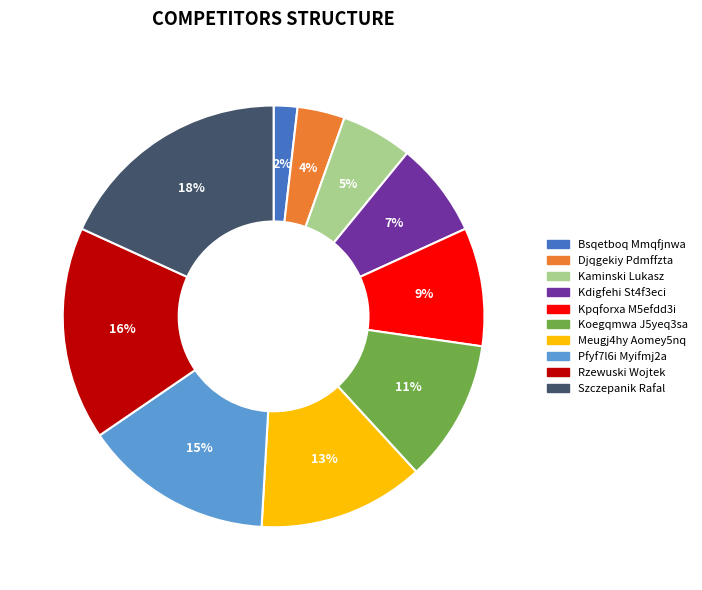

Between Meugj4hy Aomey5nq and Koegqmwa J5yeq3sa, which is larger?

Meugj4hy Aomey5nq